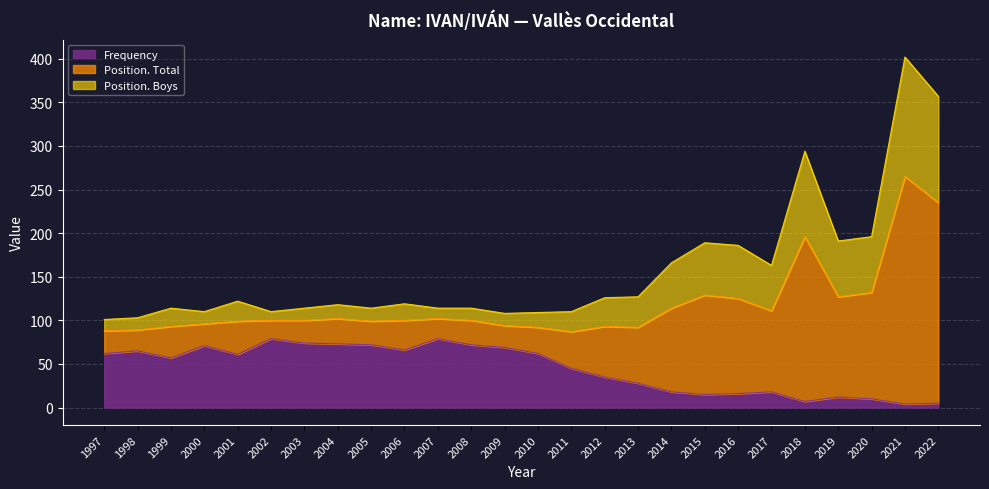

The value of Frequency at 2004 is 128. True or false?

False